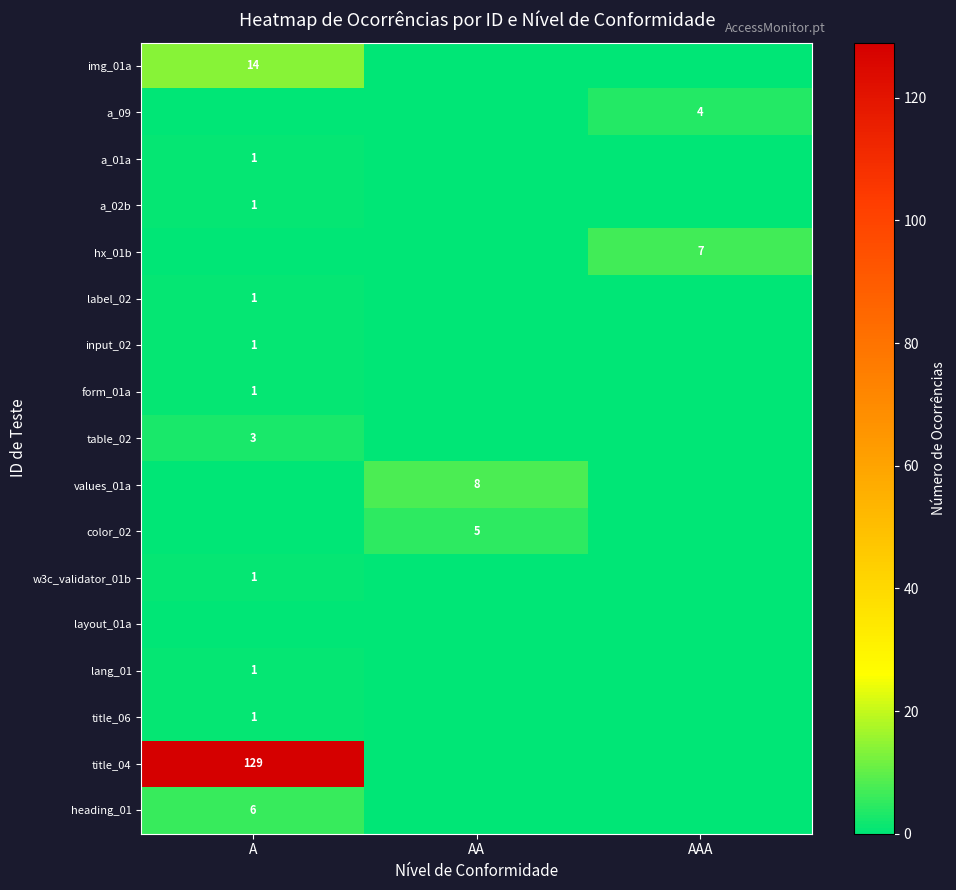

What is the greatest value displayed?

129